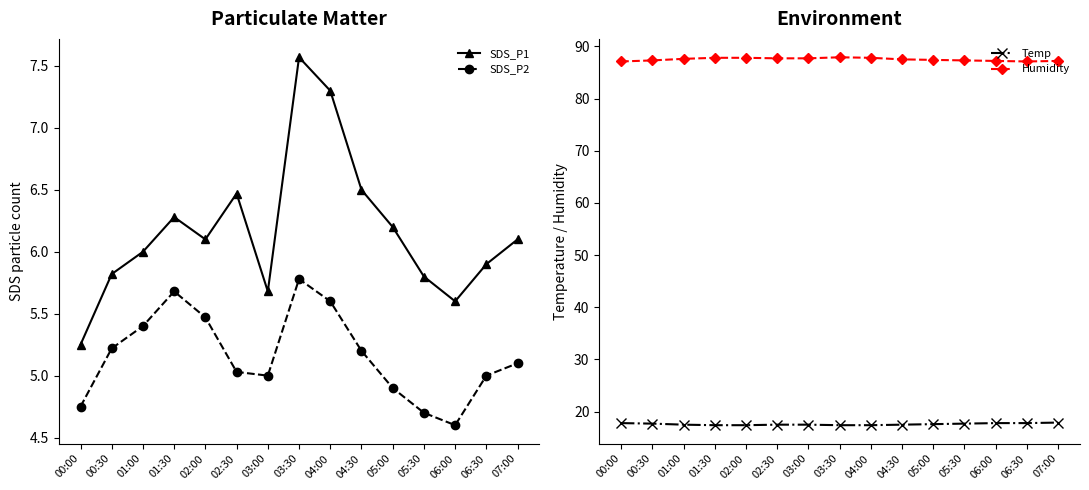

At which category is the sum across all series the highest?

03:30